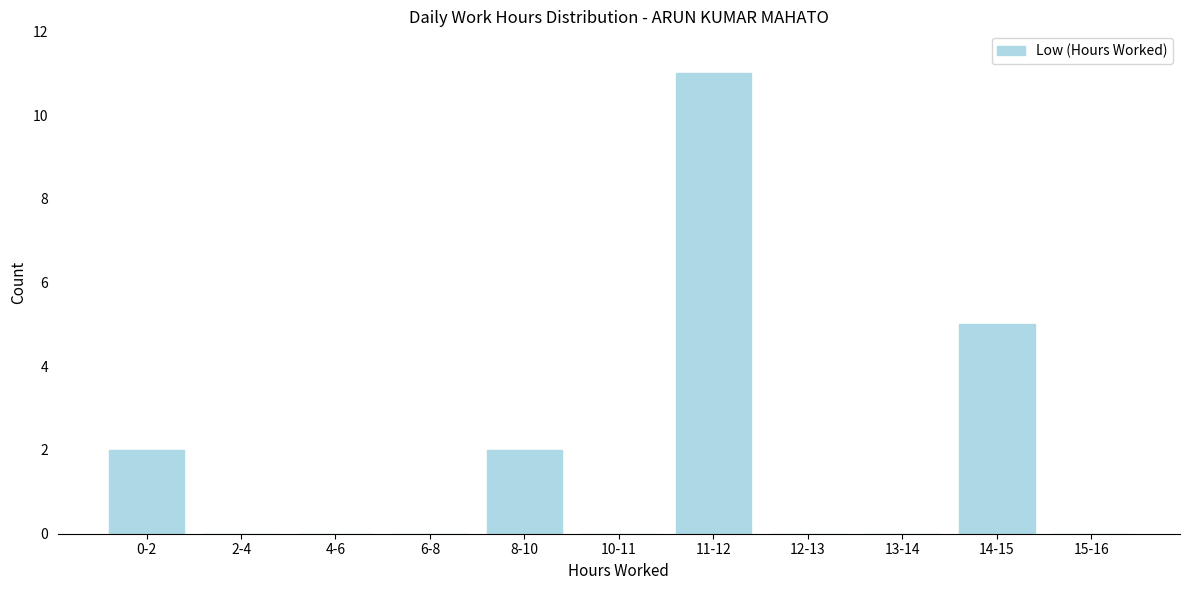

Reading left to right, what are all the values shown in this chart?

0-2=2	2-4=0	4-6=0	6-8=0	8-10=2	10-11=0	11-12=11	12-13=0	13-14=0	14-15=5	15-16=0